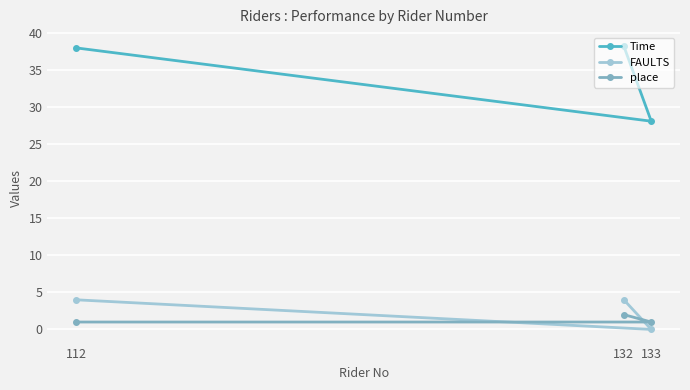

What is the value of the FAULTS point at the 3rd from the left?

0.0